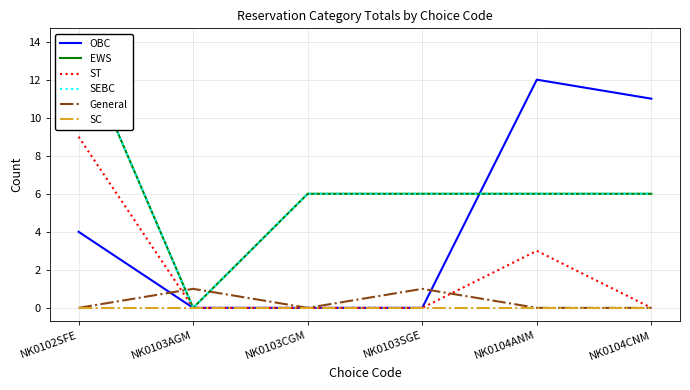

How many data points does each series have?

6